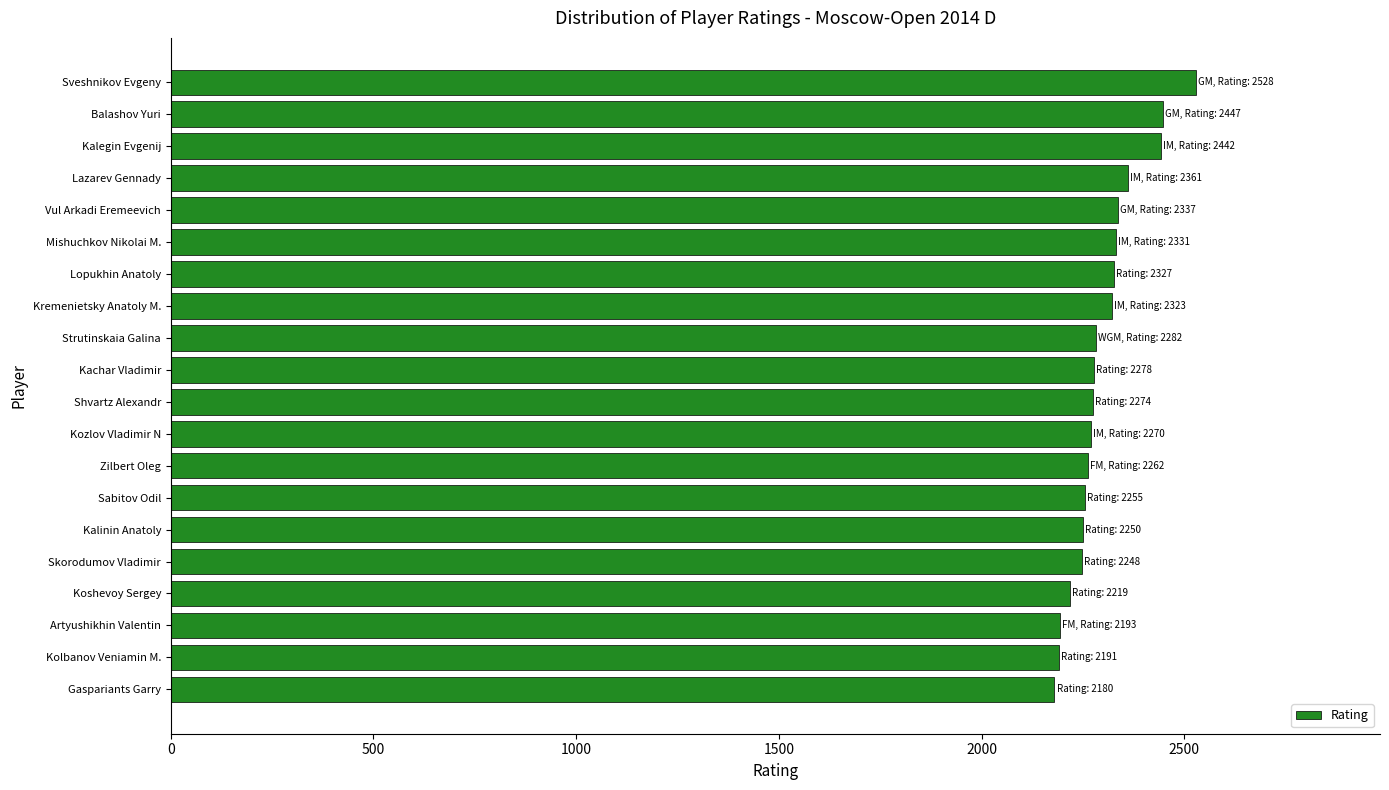

What is the change in value from Shvartz Alexandr to Kolbanov Veniamin M.?

-83